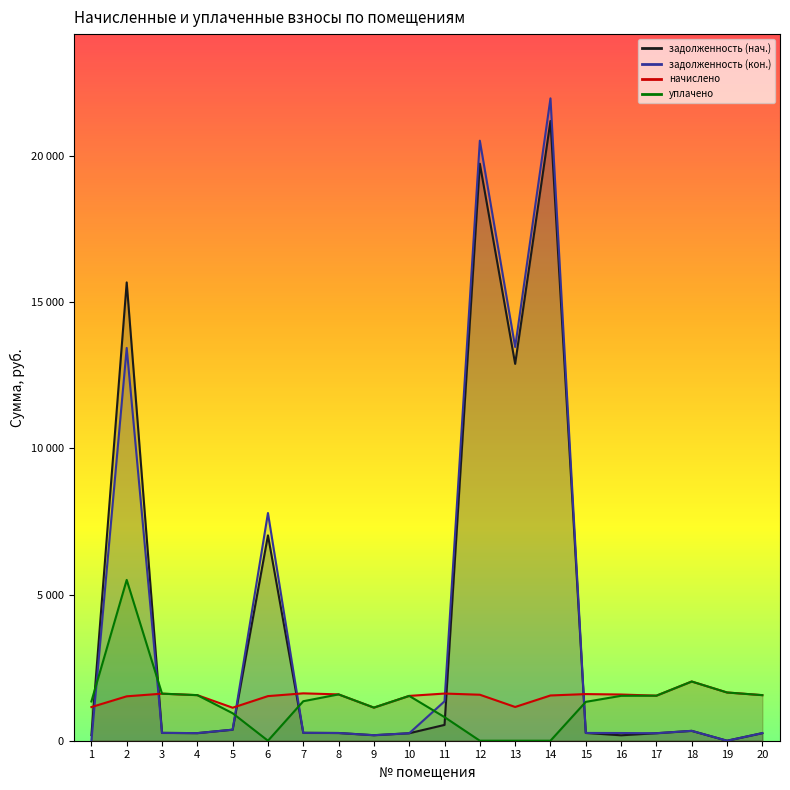

What is the average value of the начислено series?

1510.2